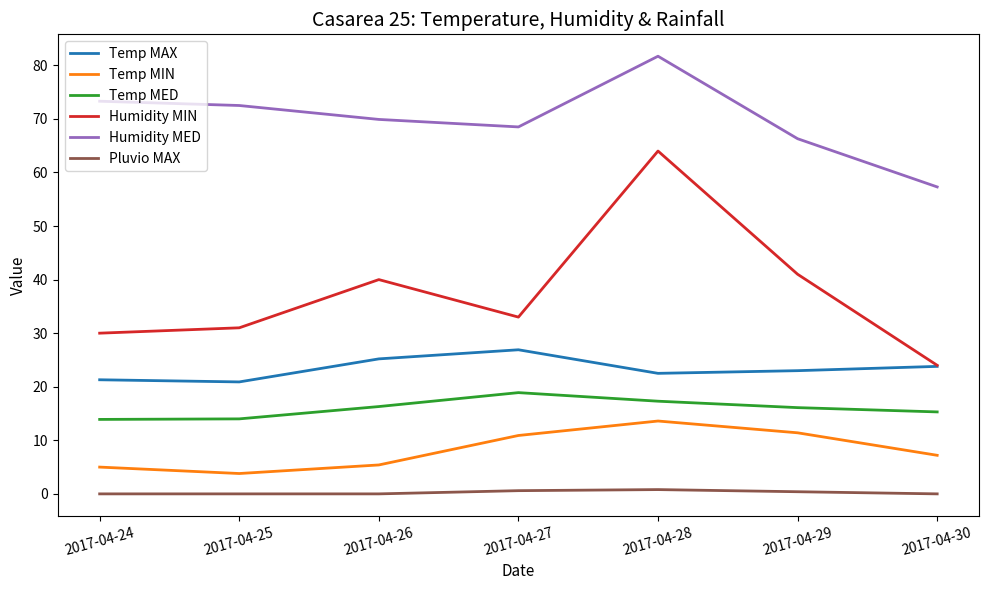

What is the maximum value for Temp MAX?

26.9